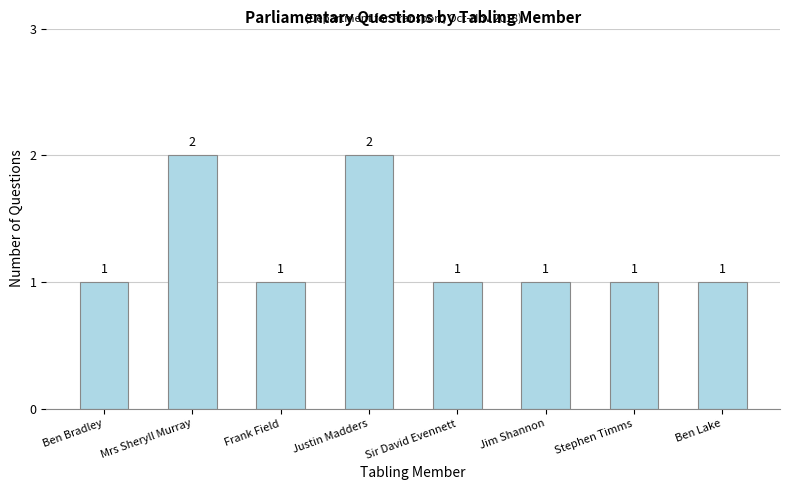

What is the ratio of the value at Frank Field to the value at Jim Shannon?

1.0